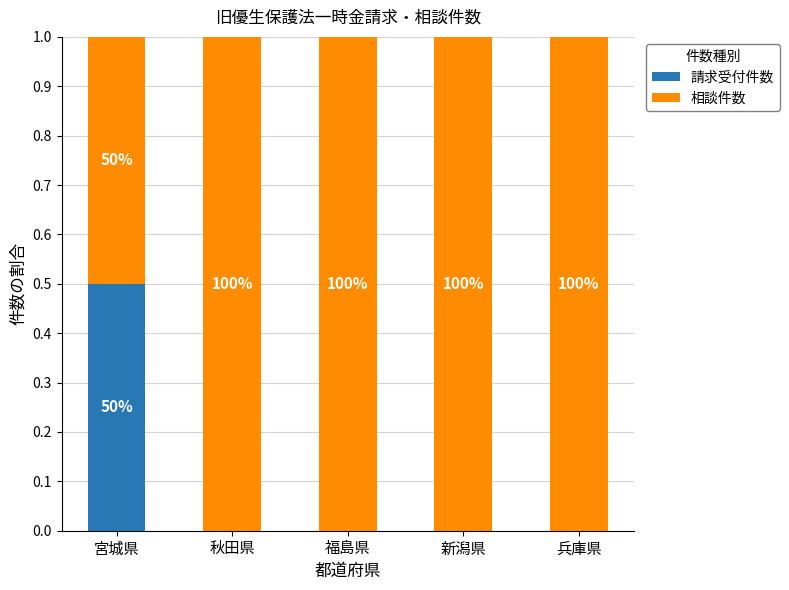

What are all the series names shown in the legend?

請求受付件数, 相談件数